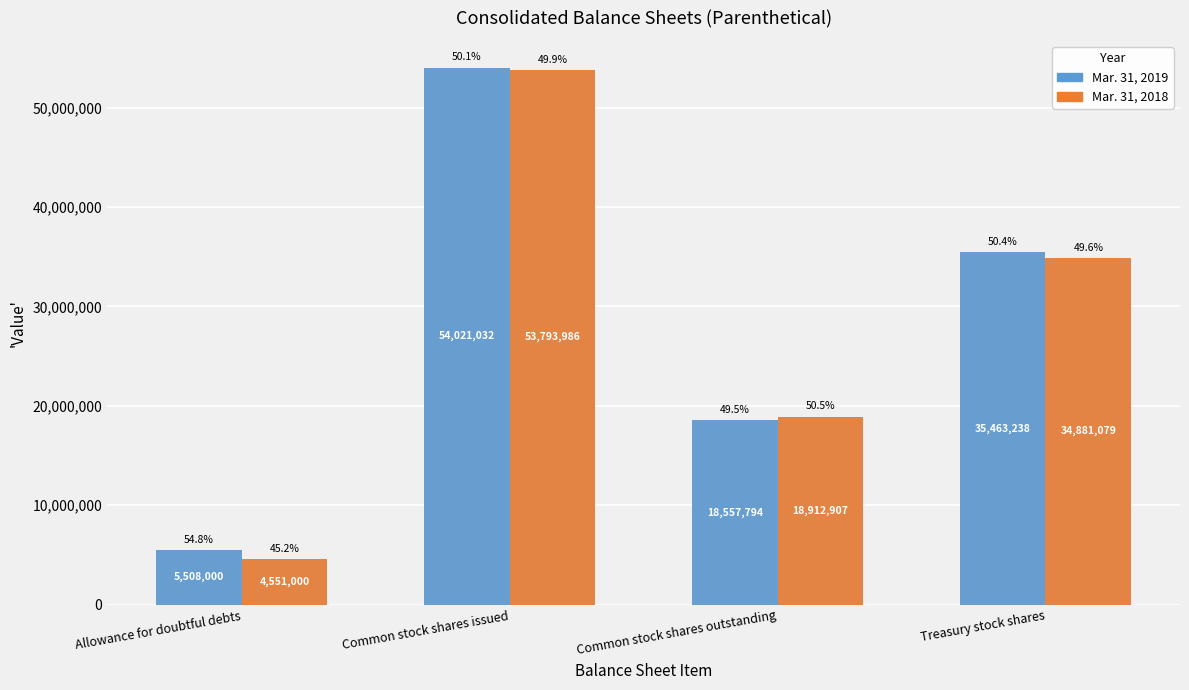

How many Mar. 31, 2019 values are between 18557794 and 54021032?

3